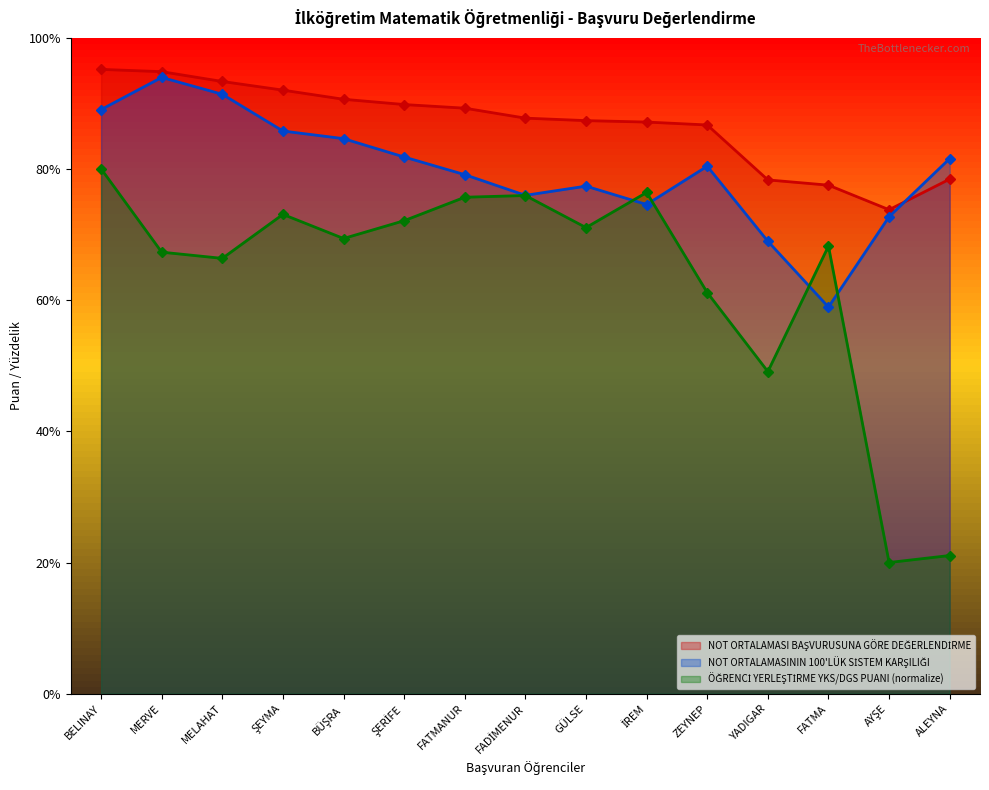

What is the label of the 14th point from the right?

MERVE